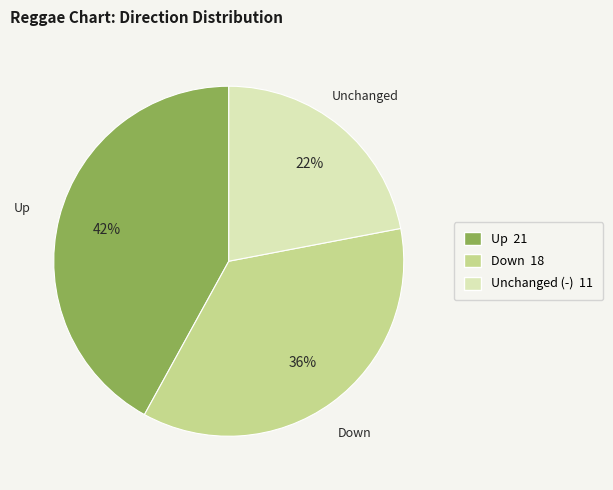

To the nearest percent, what is the difference between the largest and smallest slice percentages?

20%